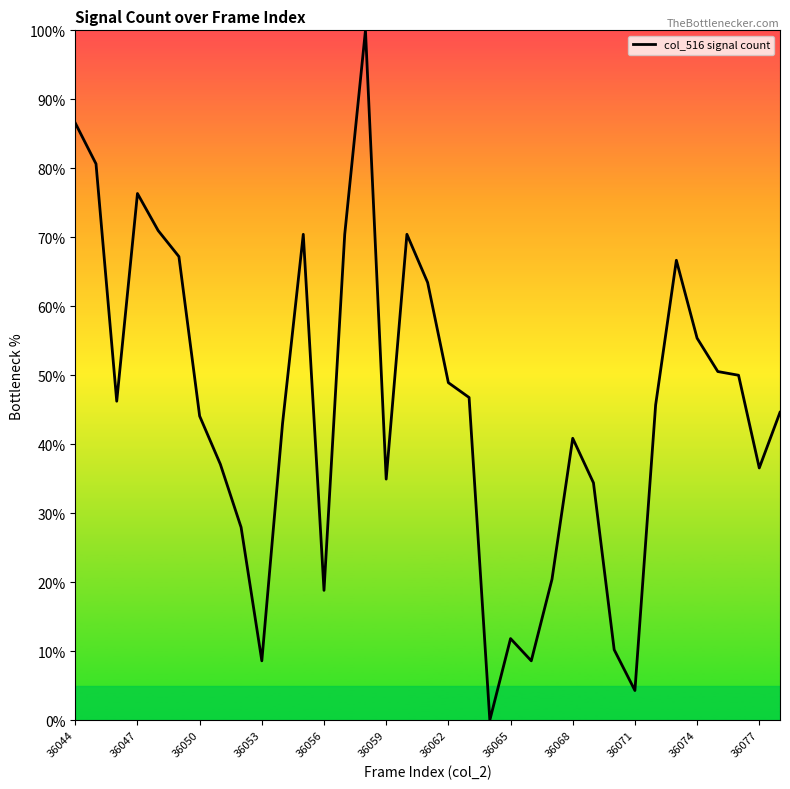

What is the maximum value shown in the chart?

100.0